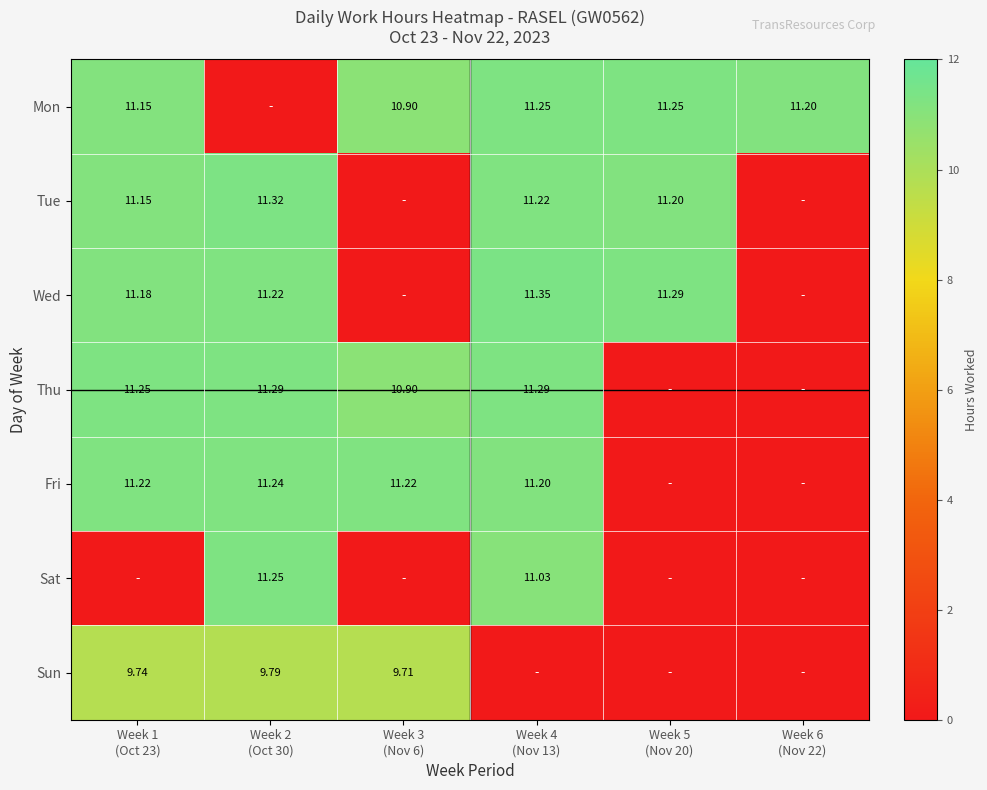

At which label does Thu reach its minimum?

Week 5 (Nov 20)